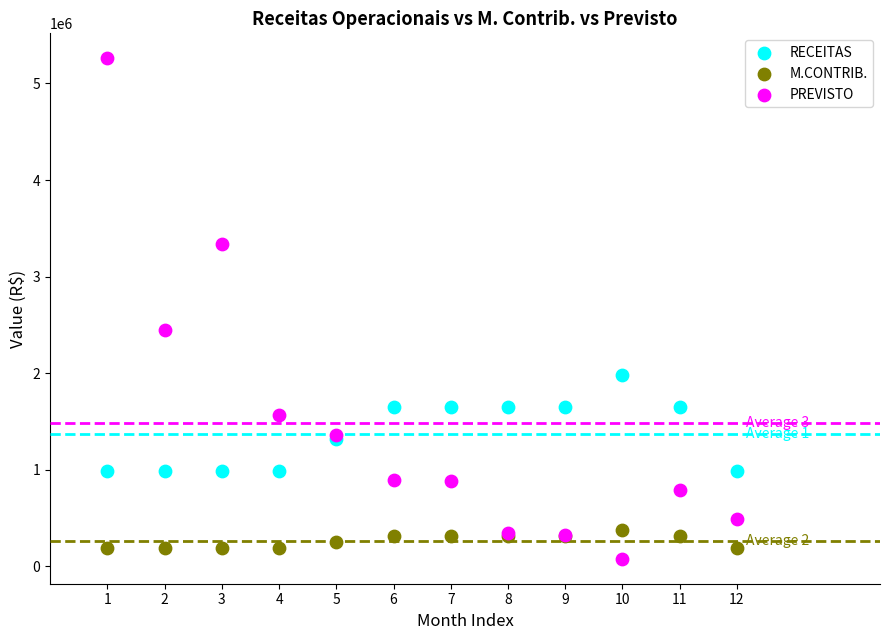

Across all series, what Y value is closest to 2670000?

2444000.0